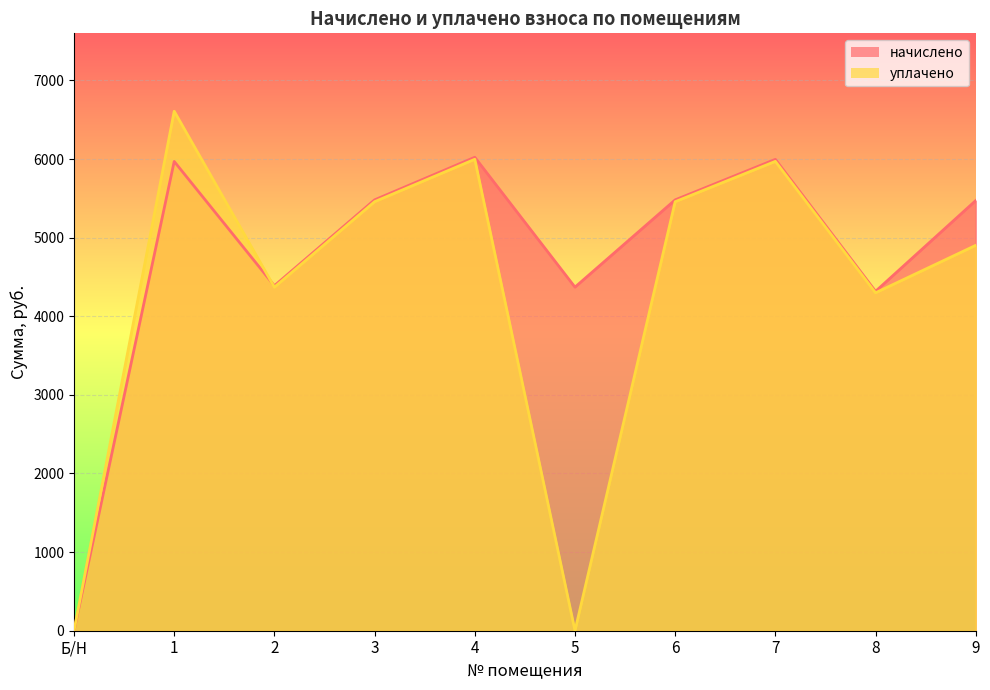

What are all the series names shown in the legend?

начислено, уплачено